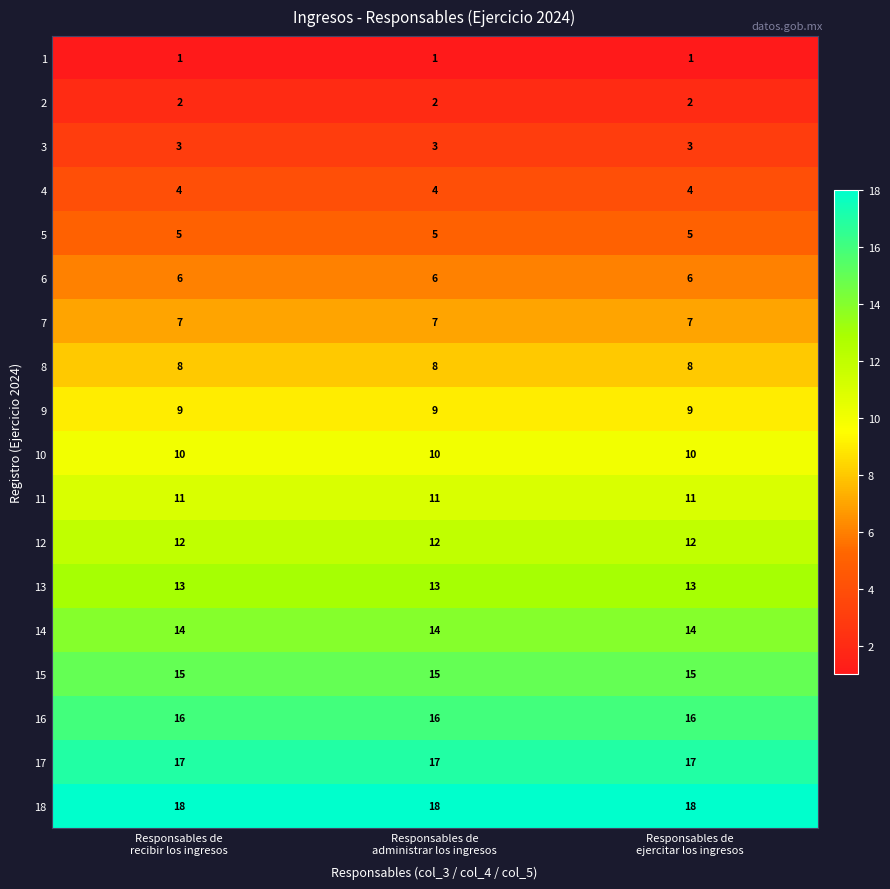

List the series in order of their peak value, highest first.

18, 17, 16, 15, 14, 13, 12, 11, 10, 9, 8, 7, 6, 5, 4, 3, 2, 1